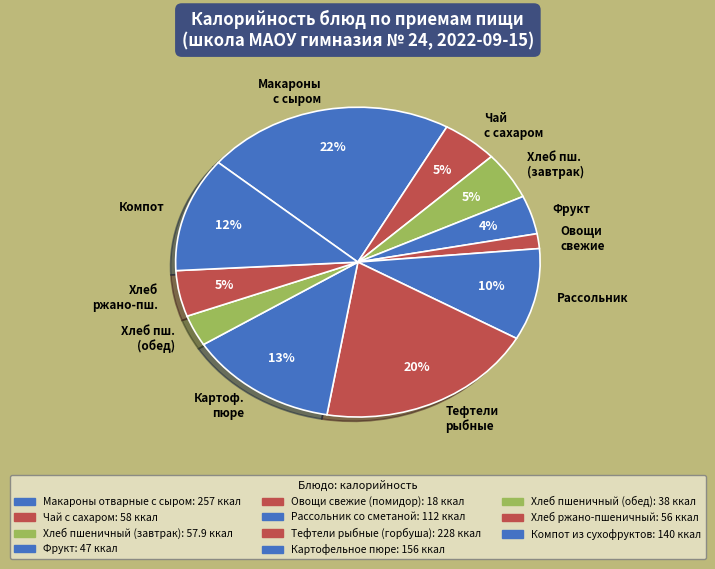

To the nearest percent, what percentage of the pie is Чай с сахаром?

5%